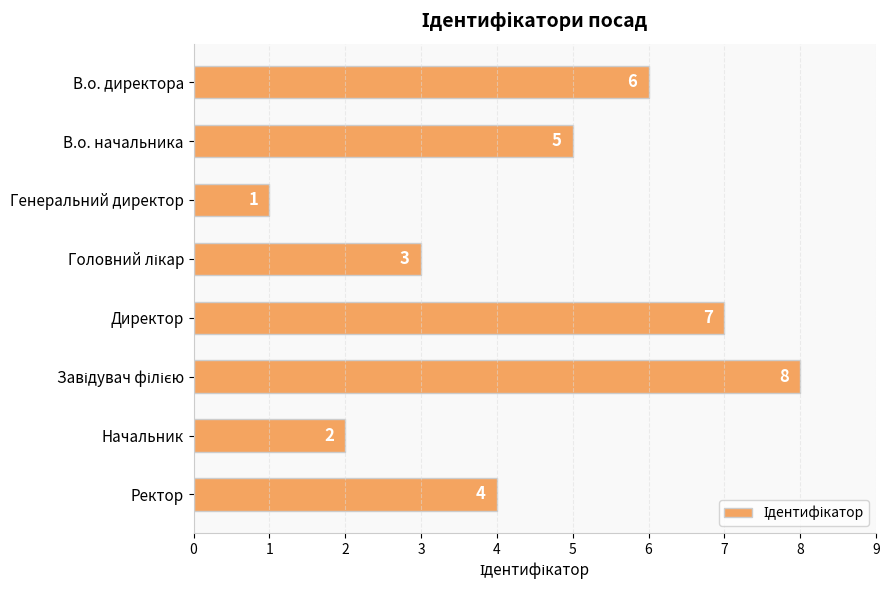

Between Начальник and Ректор, which is larger?

Ректор